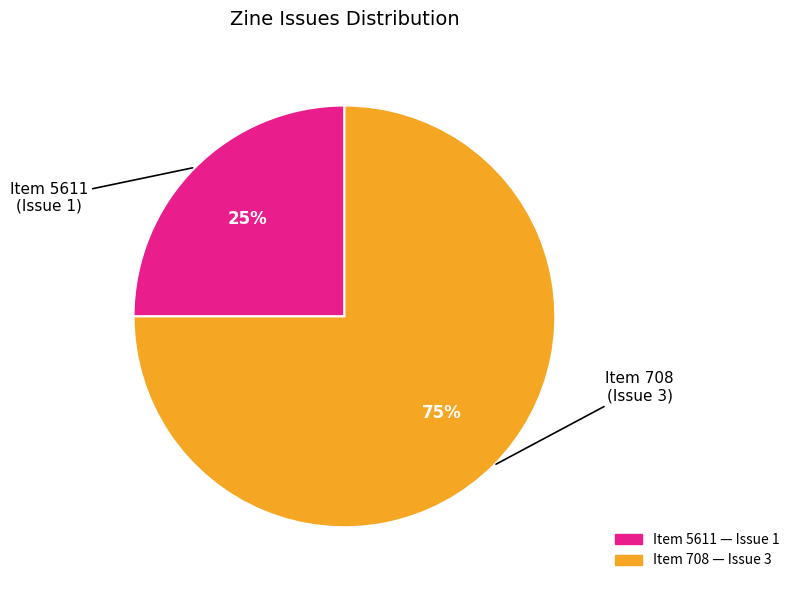

To the nearest percent, what is the average slice percentage?

50%